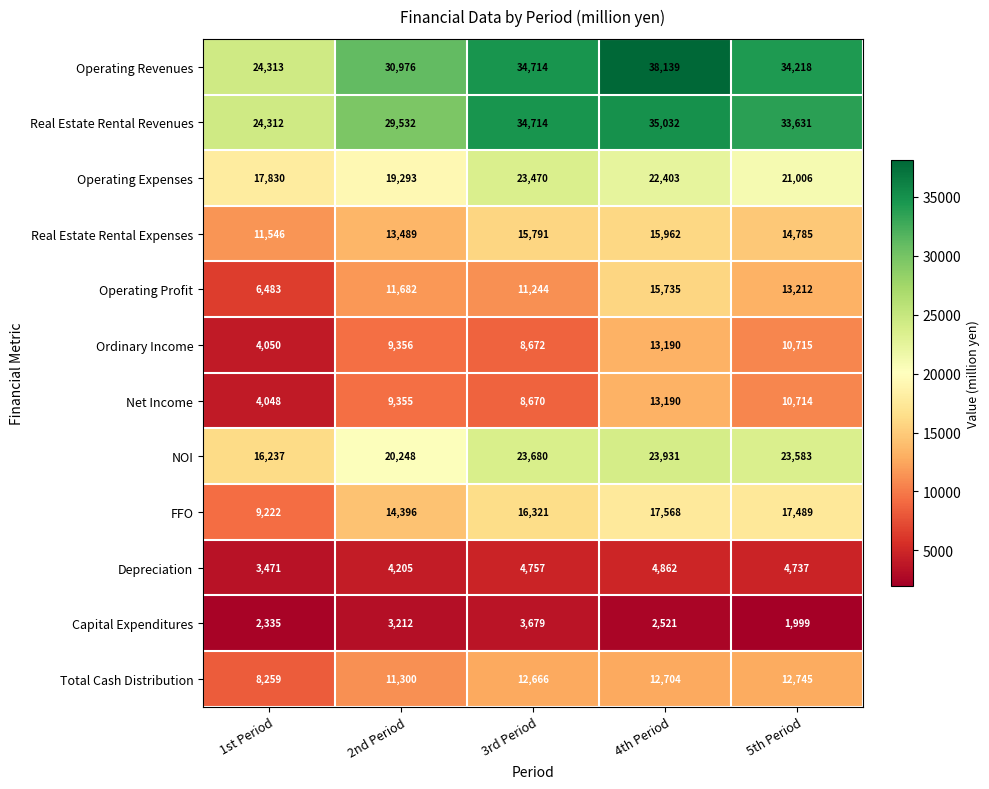

The value of Operating Profit at 5th Period is 13212. True or false?

True